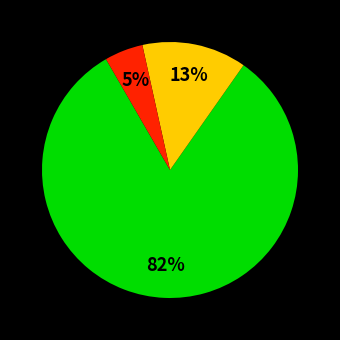

How many segments does this pie chart have?

3